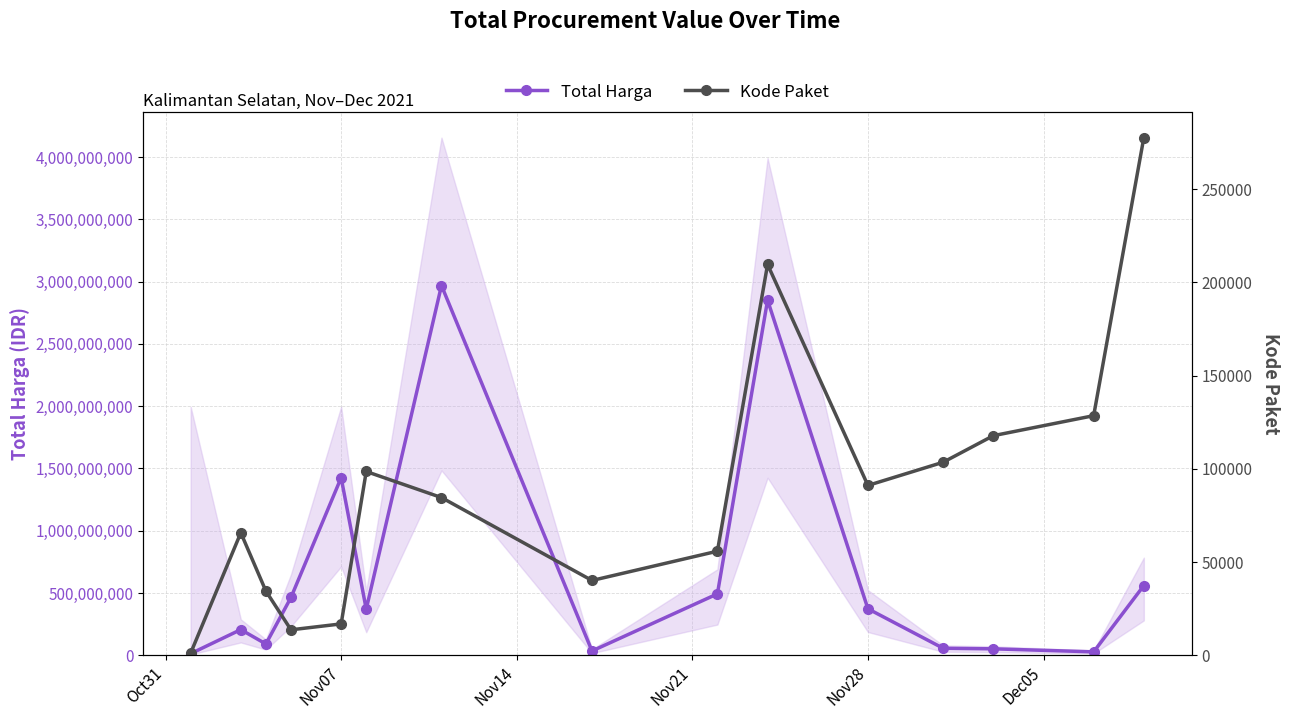

At which label is Total Harga closest to 1490875370?

Nov07